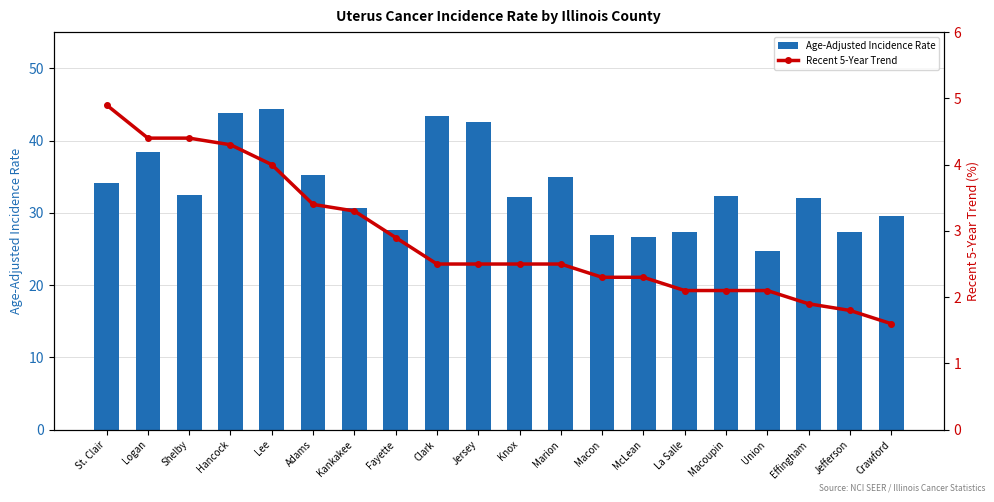

Between Macoupin and Jefferson, which is larger?

Macoupin